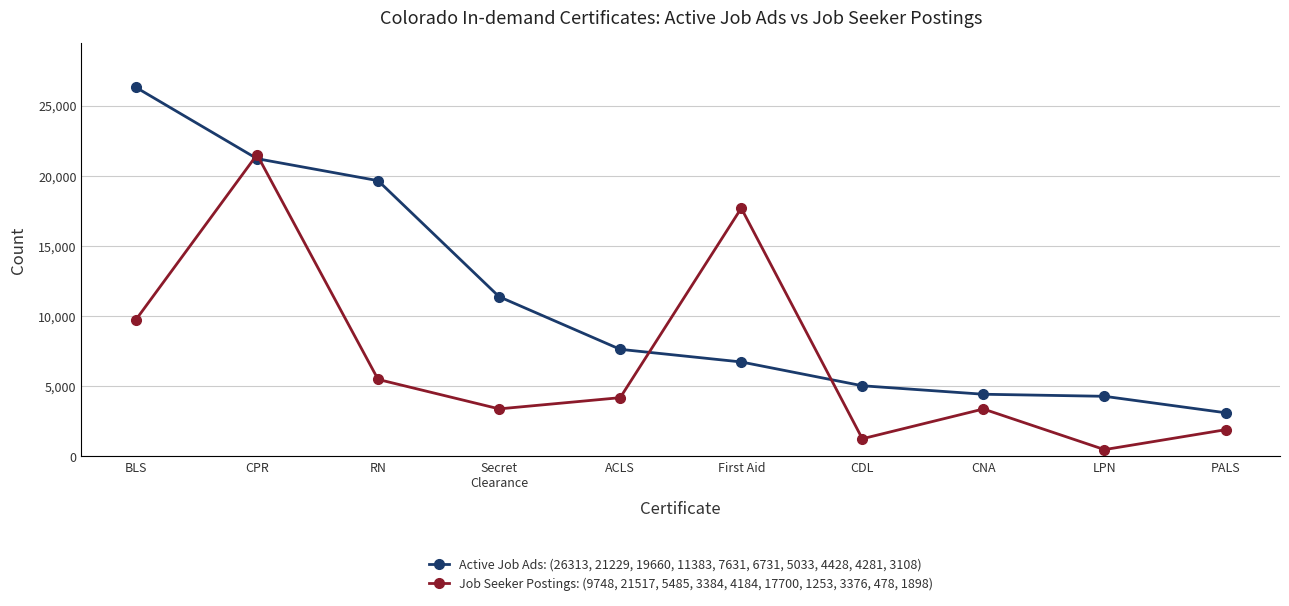

What value does the Active Job Ads: (26313, 21229, 19660, 11383, 7631, 6731, 5033, 4428, 4281, 3108) series have at CPR, to the nearest 10?

21230